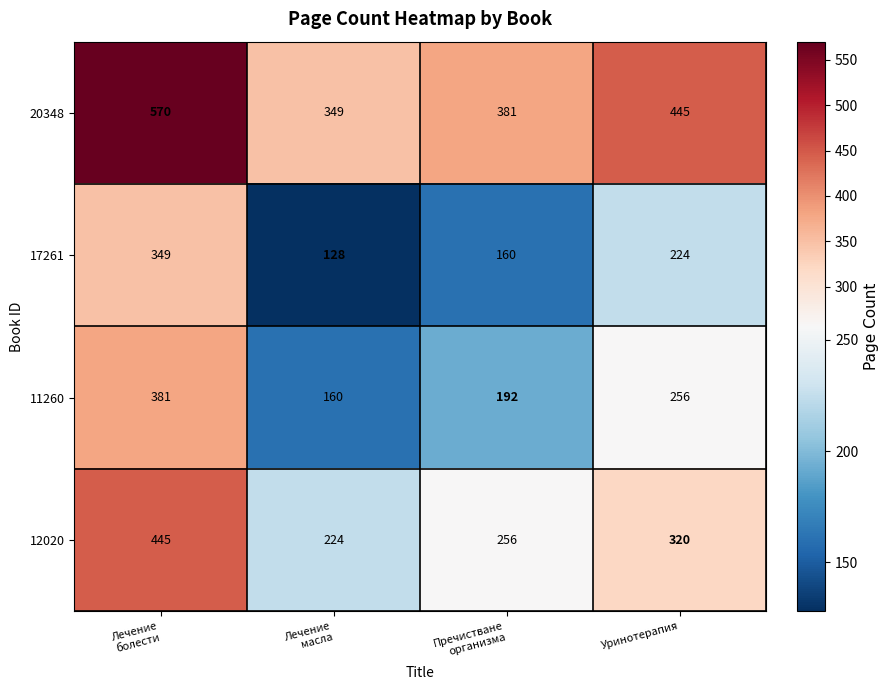

Reading left to right, what are all the values shown in this chart?

20348: 570	349	381	445
17261: 349	128	160	224
11260: 381	160	192	256
12020: 445	224	256	320